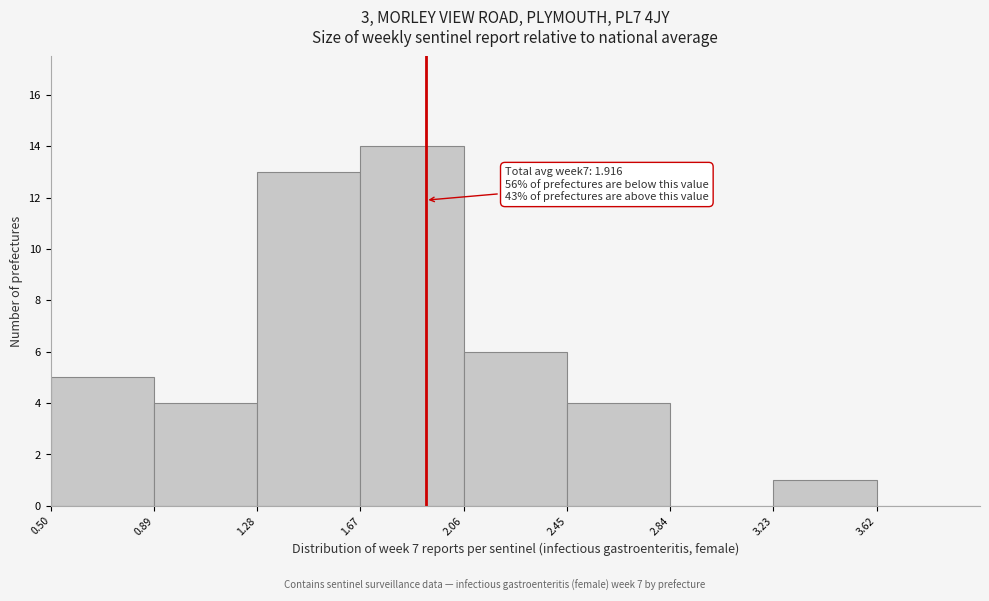

Over which range of the x-axis is the bar tallest?

1.67 to 2.06